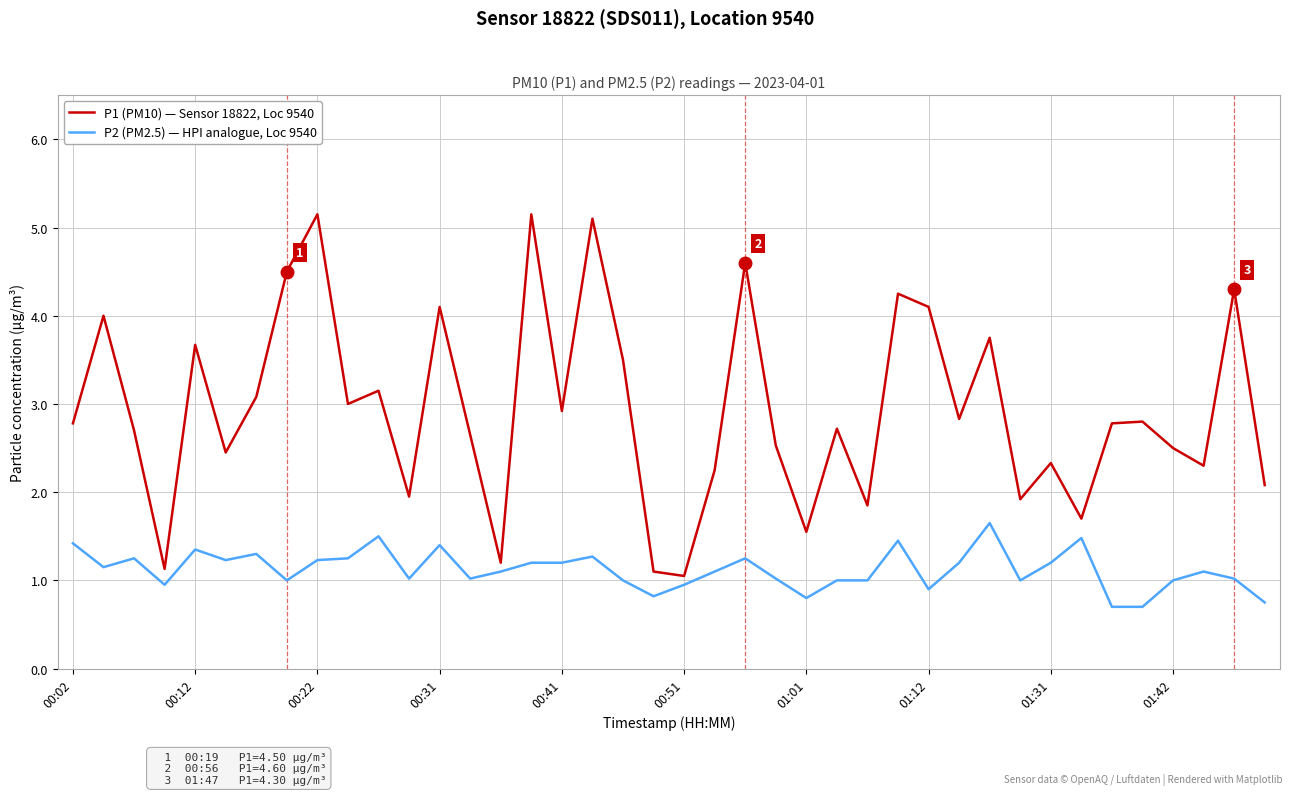

True or false: P2 (PM2.5) — HPI analogue, Loc 9540 has more than 1 interior local peaks.

True